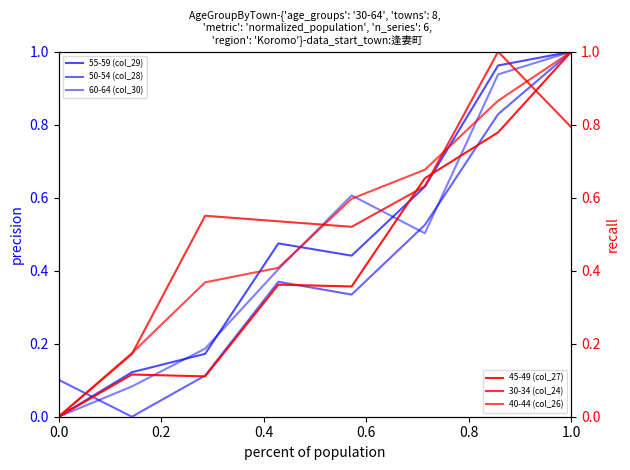

What is the value of the 50-54 (col_28) point at the 8th from the left?

1.0